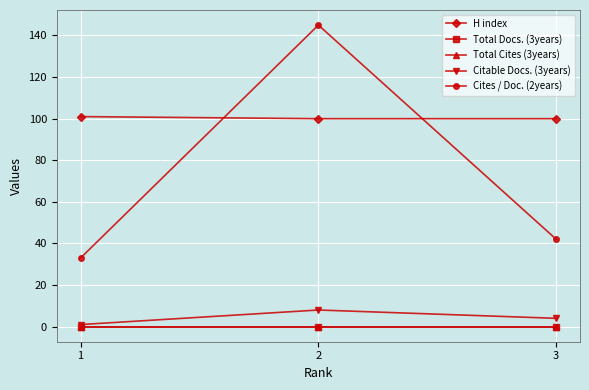

At how many categories does at least one series exceed 45?

3